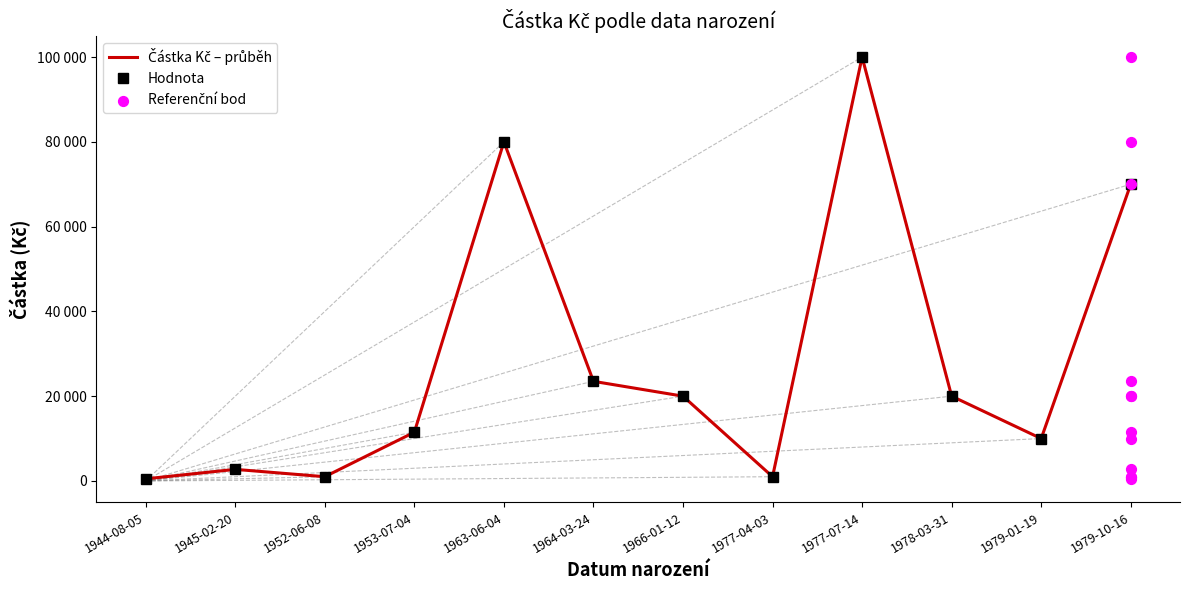

Which series has the largest Y range (max minus min)?

Částka Kč – průběh